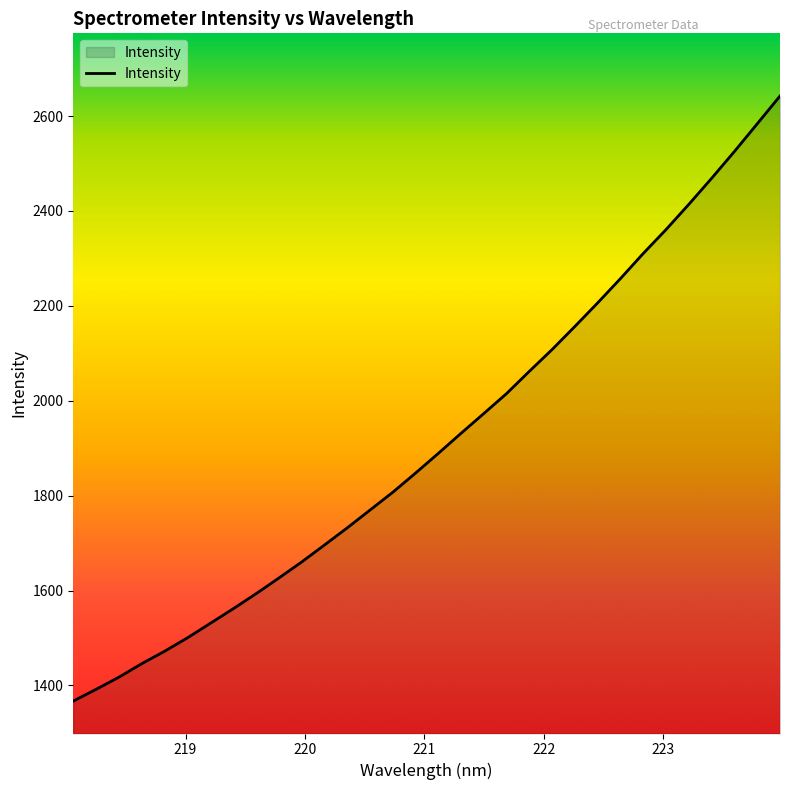

What is the greatest value displayed?

2642.2